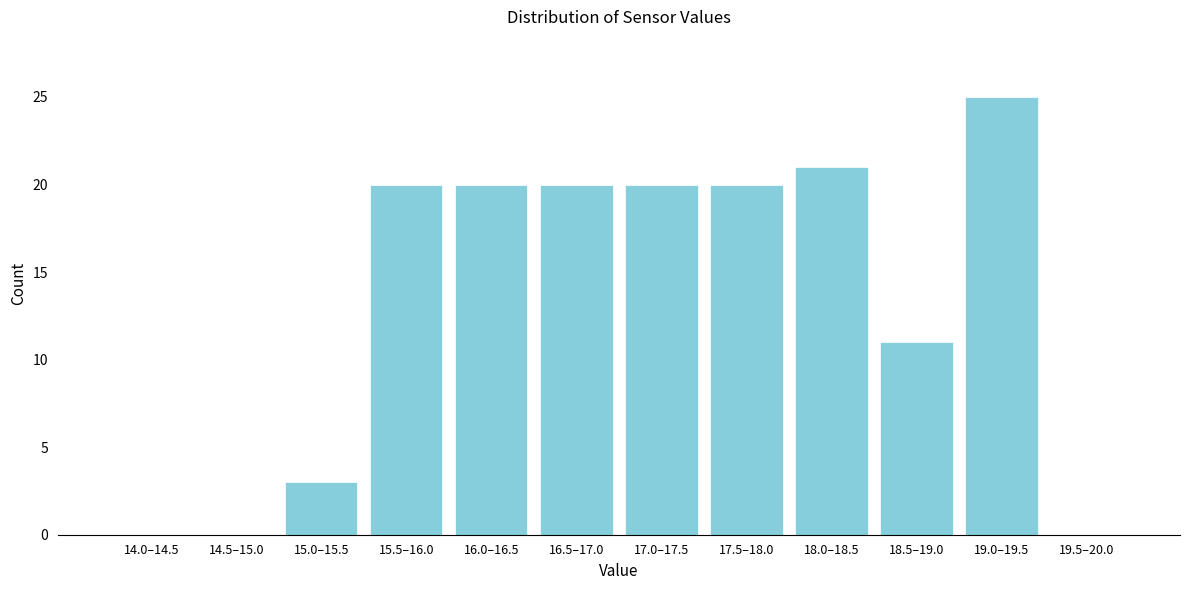

Reading left to right, what are all the values shown in this chart?

14.0–14.5=0	14.5–15.0=0	15.0–15.5=3	15.5–16.0=20	16.0–16.5=20	16.5–17.0=20	17.0–17.5=20	17.5–18.0=20	18.0–18.5=21	18.5–19.0=11	19.0–19.5=25	19.5–20.0=0